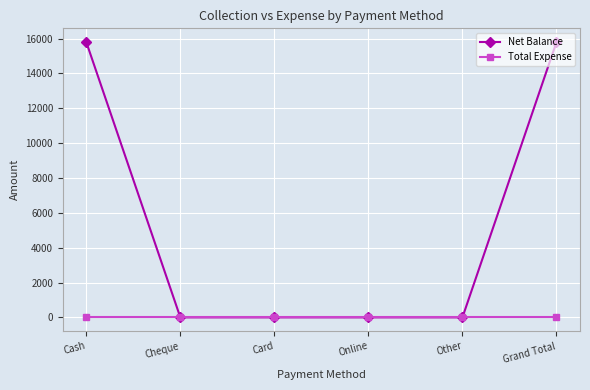

What is the total value across all series at Grand Total?

15800